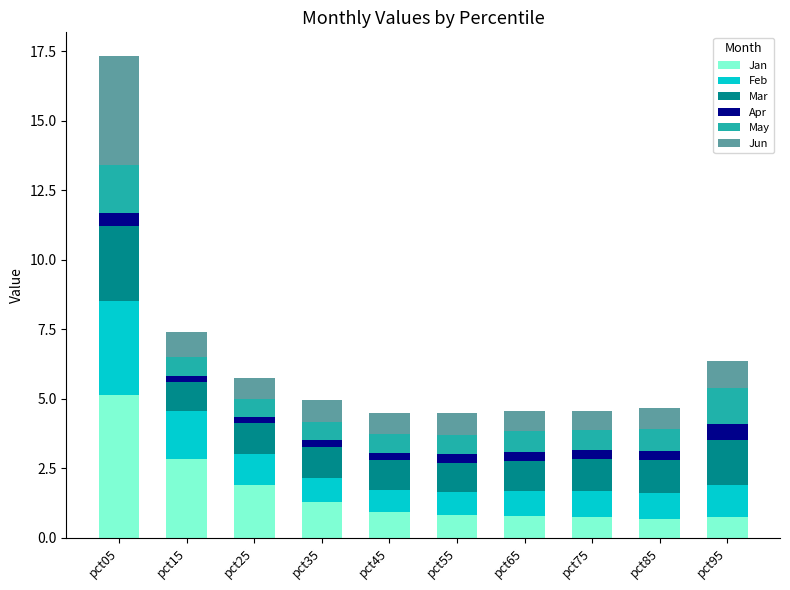

At which label does Jan reach its peak?

pct05